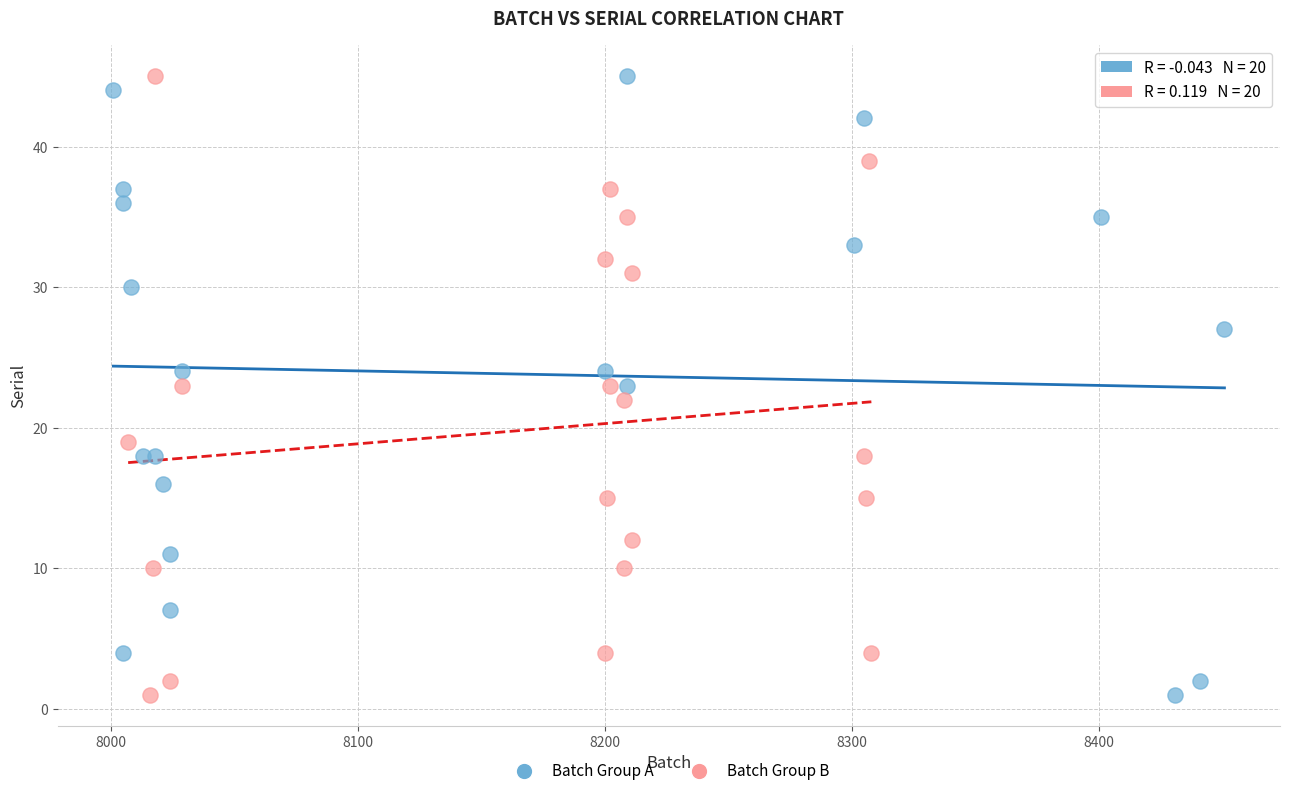

What are all the series names shown in the legend?

Batch Group A, Batch Group B